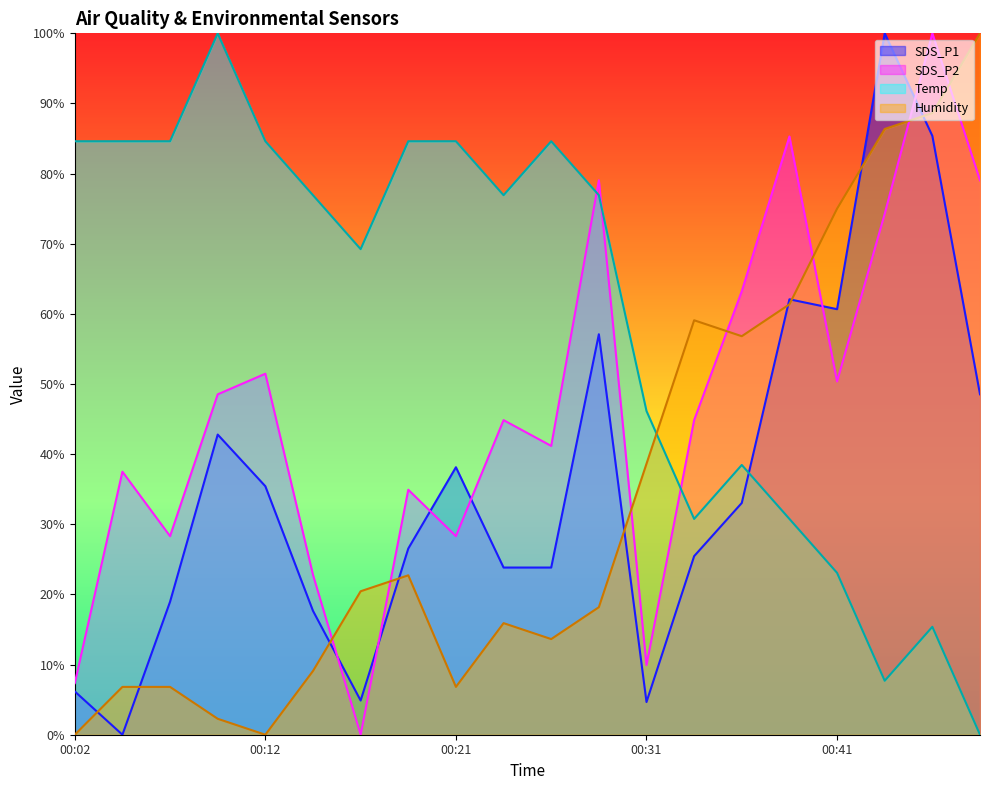

Reading left to right, extract all data points from this chart.

SDS_P1: 6.2	0.0	19.0	42.8	35.4	17.7	4.9	26.5	38.1	23.8	23.8	57.1	4.7	25.5	33.0	62.1	60.7	100.0	85.4	48.5
SDS_P2: 7.4	37.5	28.3	48.5	51.5	22.8	0.0	34.9	28.3	44.9	41.2	79.0	9.9	44.9	63.2	85.3	50.4	74.3	100.0	79.0
Temp: 84.6	84.6	84.6	100.0	84.6	76.9	69.2	84.6	84.6	76.9	84.6	76.9	46.2	30.8	38.5	30.8	23.1	7.7	15.4	0.0
Humidity: 0.0	6.8	6.8	2.3	0.0	9.1	20.5	22.7	6.8	15.9	13.6	18.2	38.6	59.1	56.8	61.4	75.0	86.4	88.6	100.0